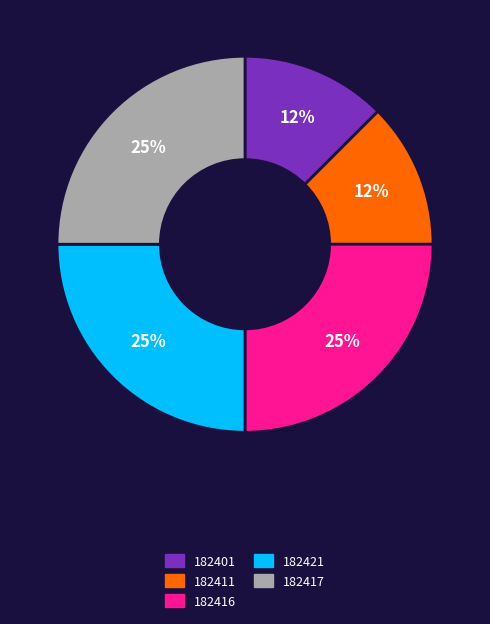

To the nearest percent, what percentage of the pie is 182421?

25%